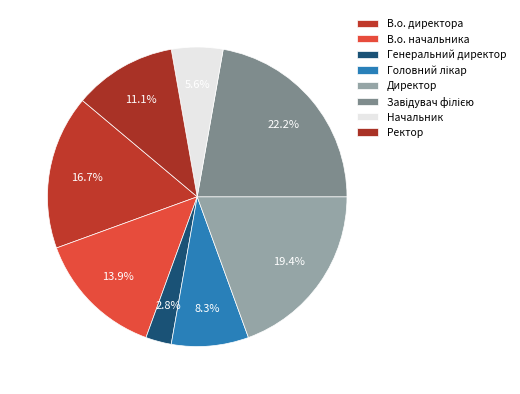

Which has a higher value, Завідувач філією or Начальник?

Завідувач філією